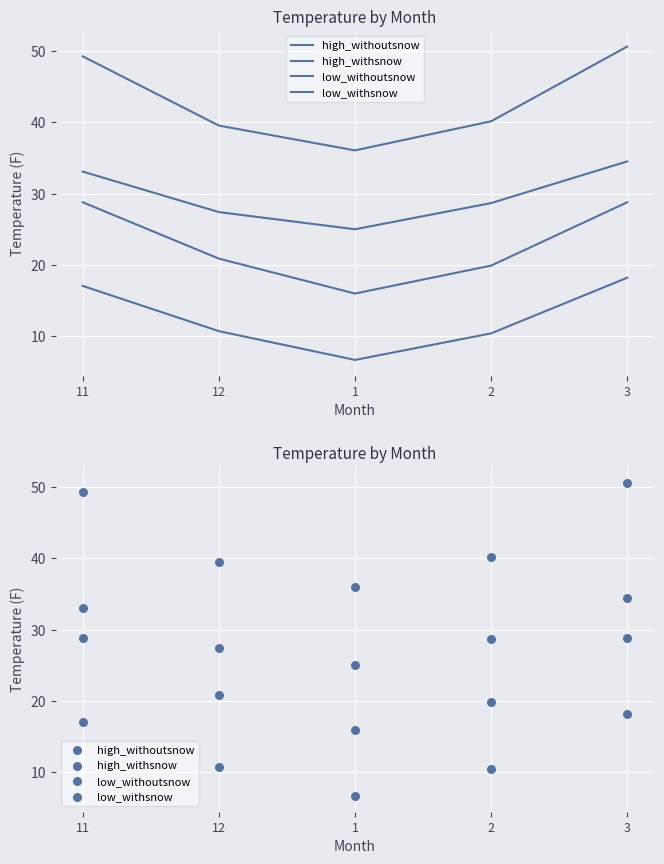

Which series reaches the minimum Y coordinate?

low_withsnow